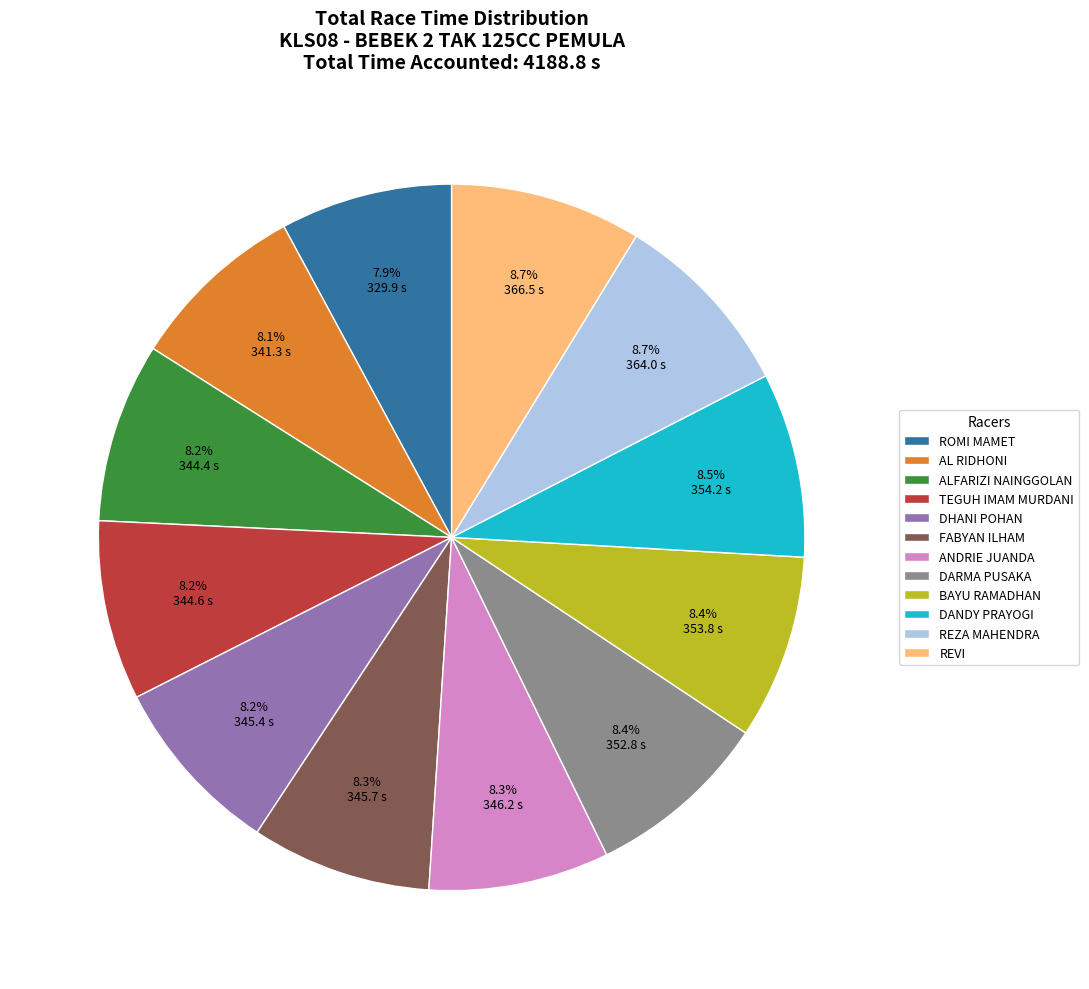

Is it true that ALFARIZI NAINGGOLAN is 8% of the pie?

True